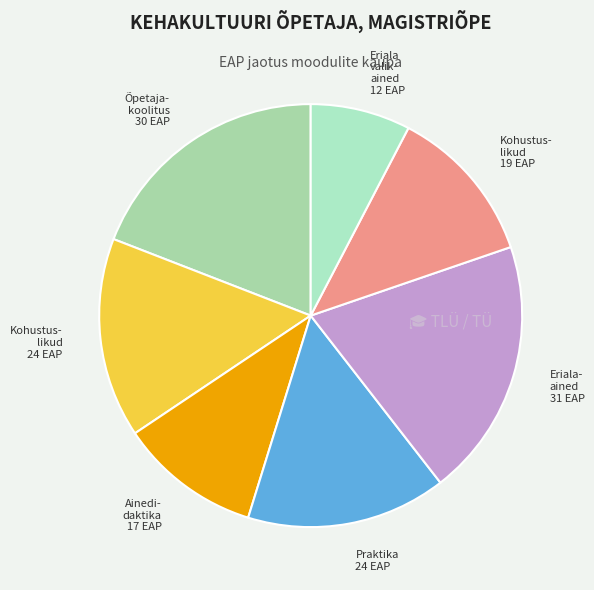

How many segments does this pie chart have?

7